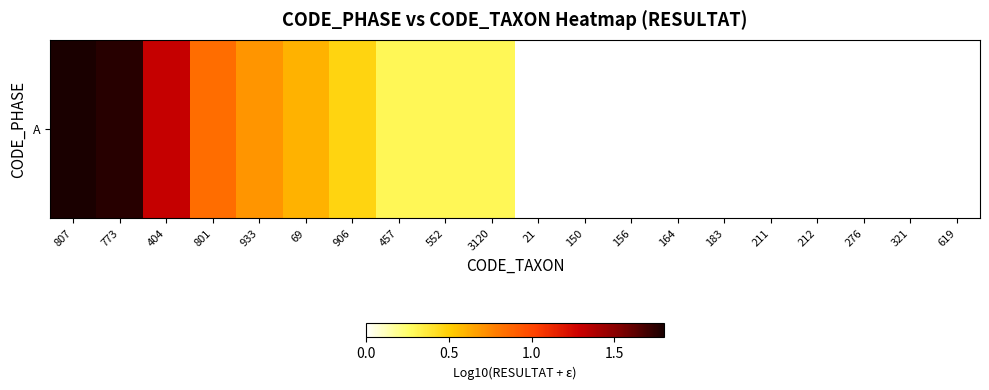

Reading right to left, what are all the values shown in this chart?

0.0	0.0	0.0	0.0	0.0	0.0	0.0	0.0	0.0	0.0	0.3	0.3	0.3	0.5	0.6	0.7	0.8	1.3	1.8	1.8